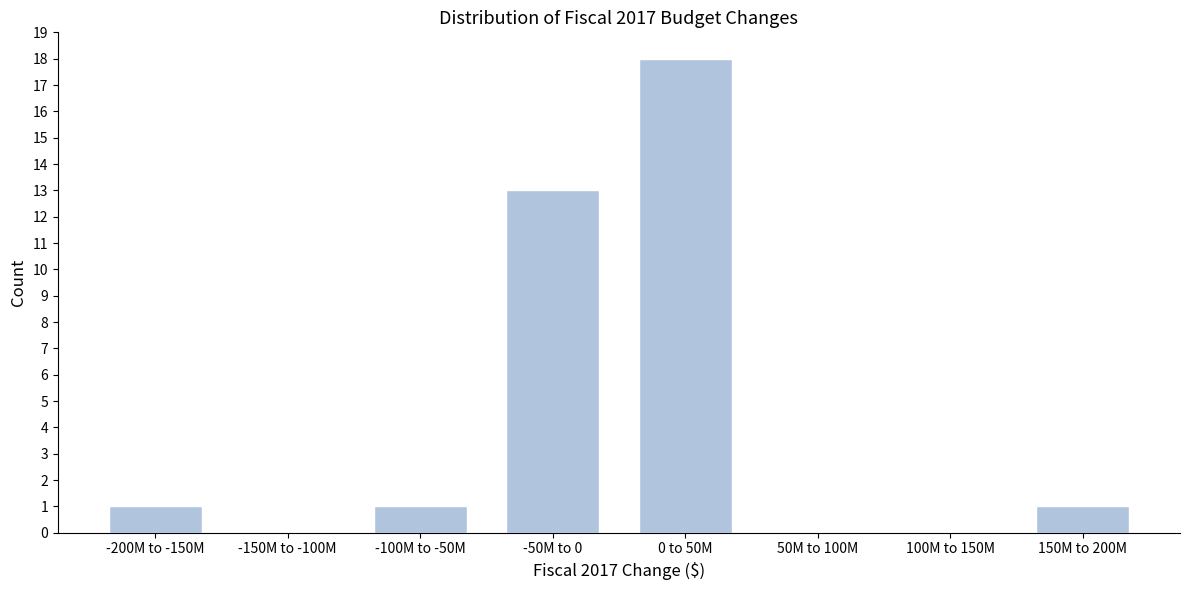

Reading right to left, extract all data points from this chart.

150M to 200M=1	100M to 150M=0	50M to 100M=0	0 to 50M=18	-50M to 0=13	-100M to -50M=1	-150M to -100M=0	-200M to -150M=1